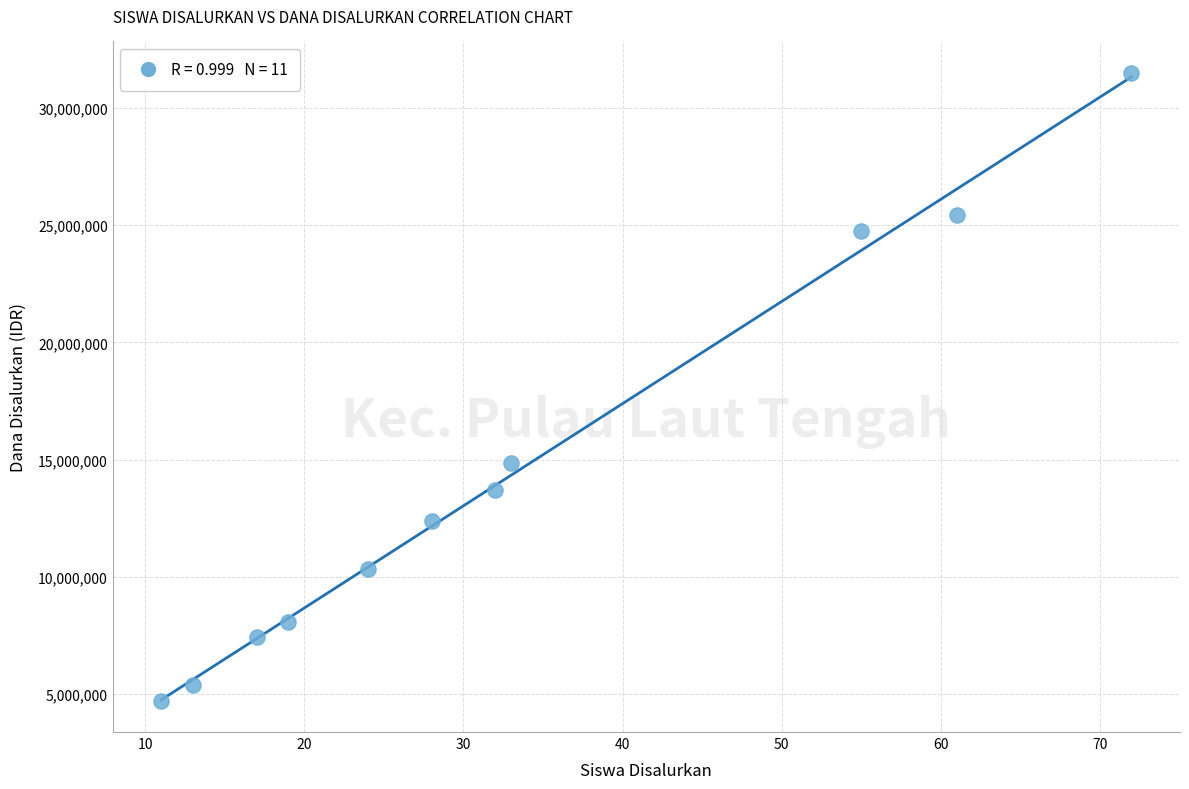

What Y value in the scatter plot is closest to 18112500?

14850000